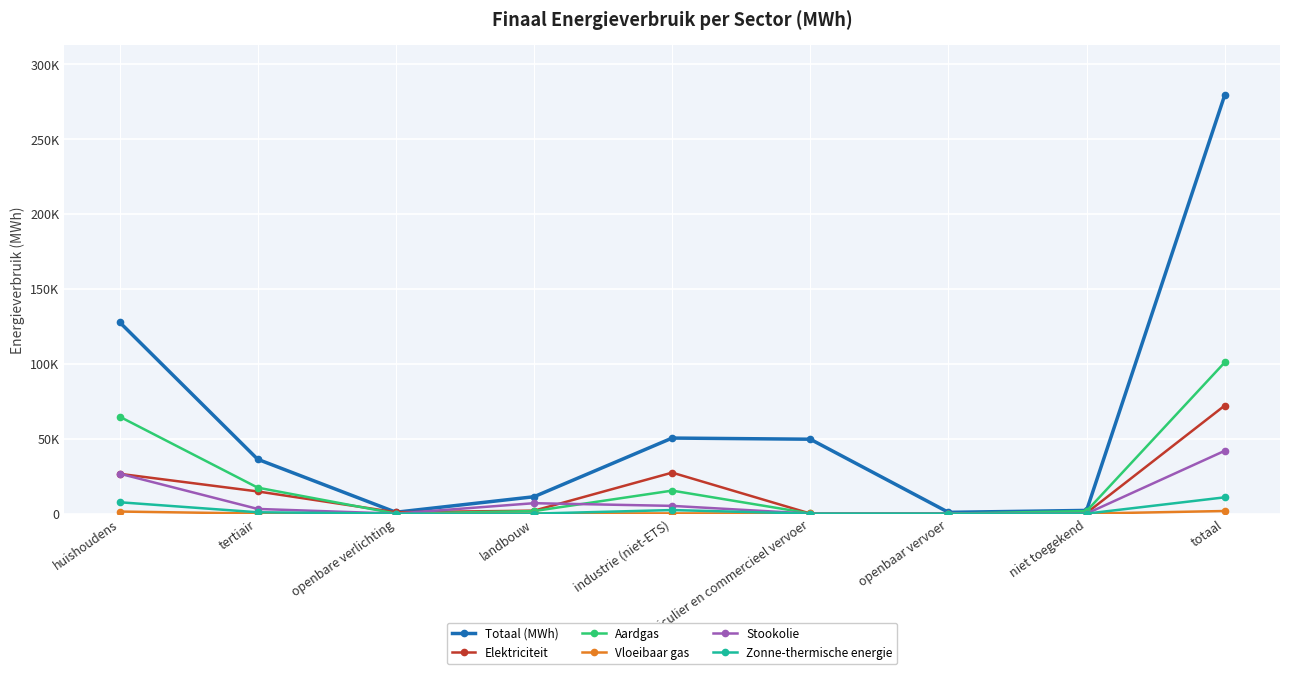

Is this an area chart (filled region under the line)?

No